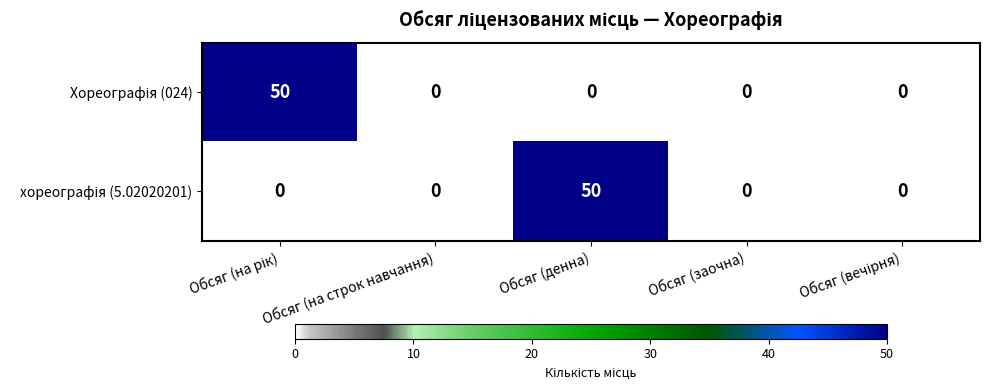

What is the greatest value displayed?

50